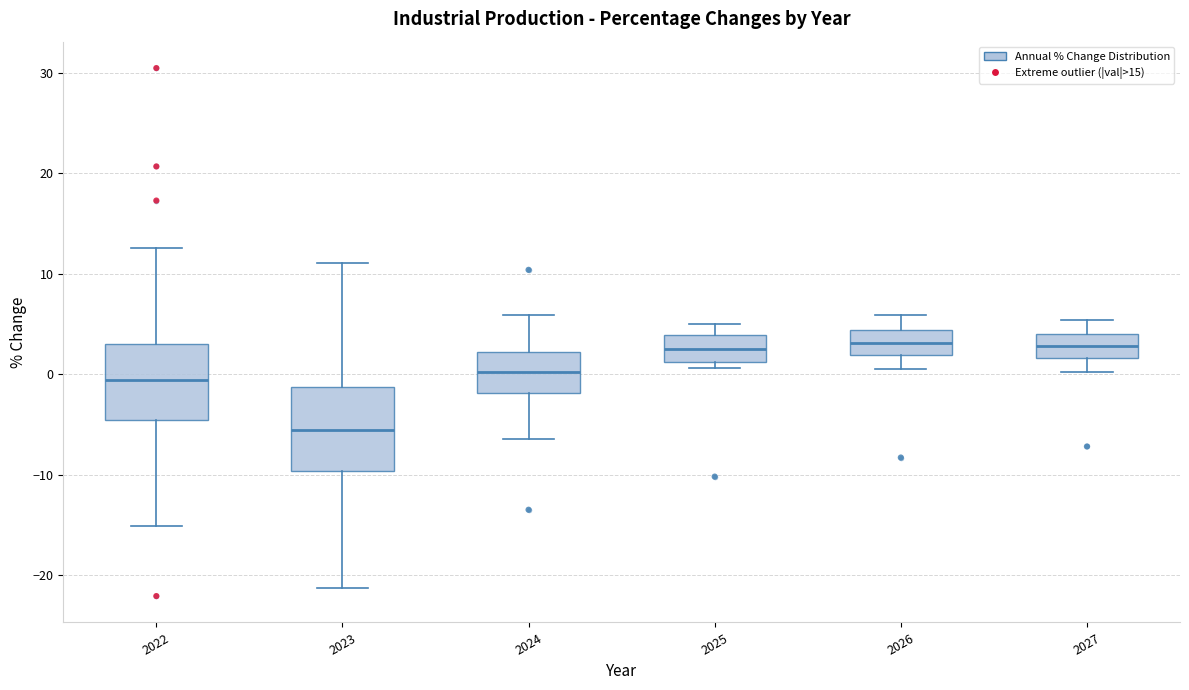

Where is the upper edge of the box at x = 2022 on the y-axis? The values are not printed on the chart, so give them approximately, as read against the axis.

3